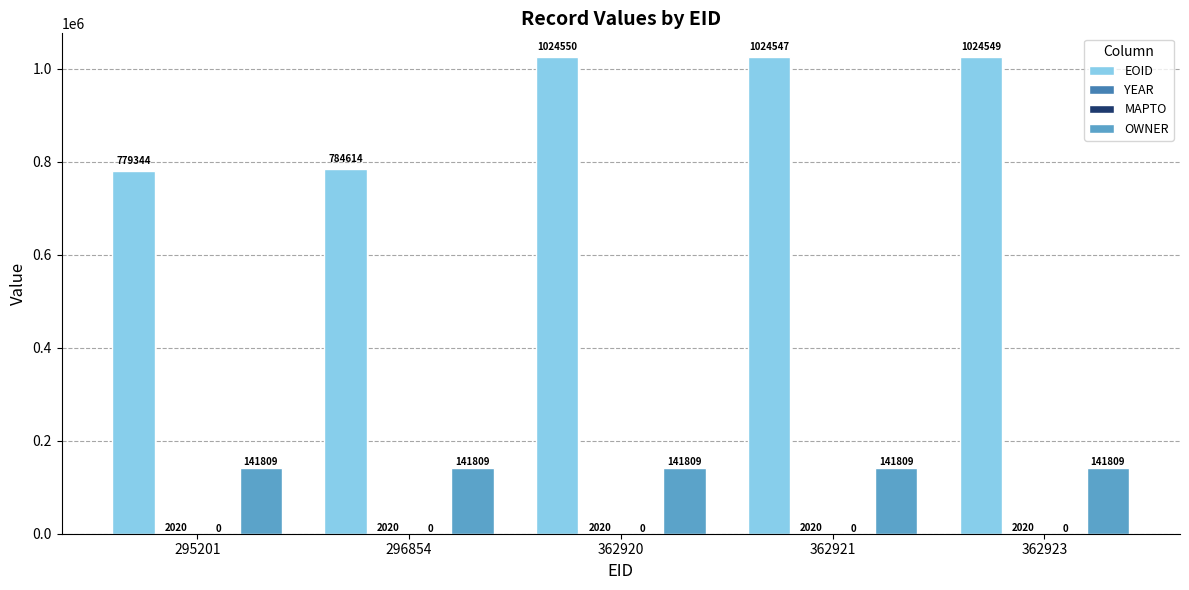

Which series has the largest range (max minus min)?

EOID